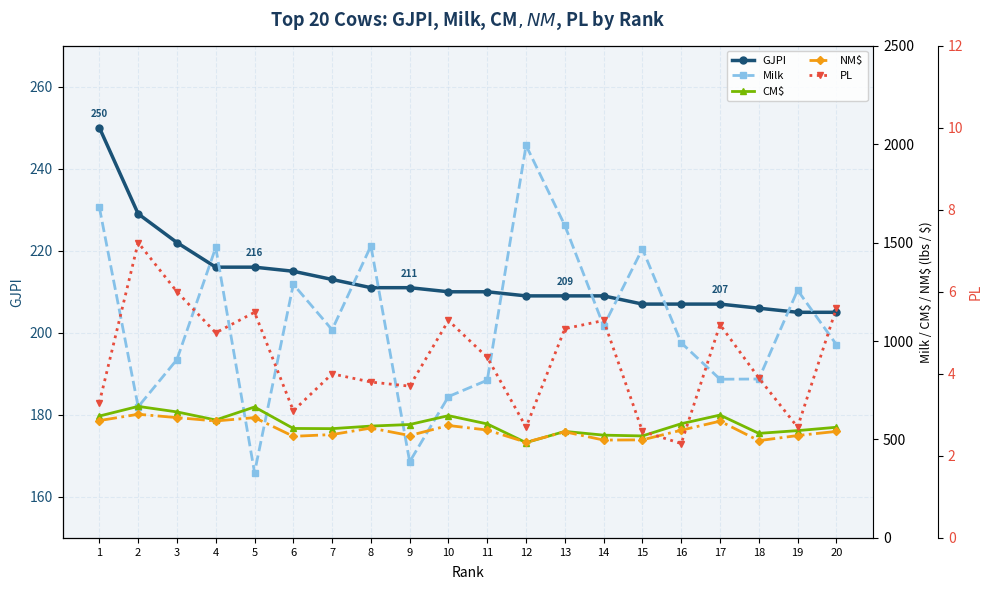

At how many categories does at least one series exceed 612?

19